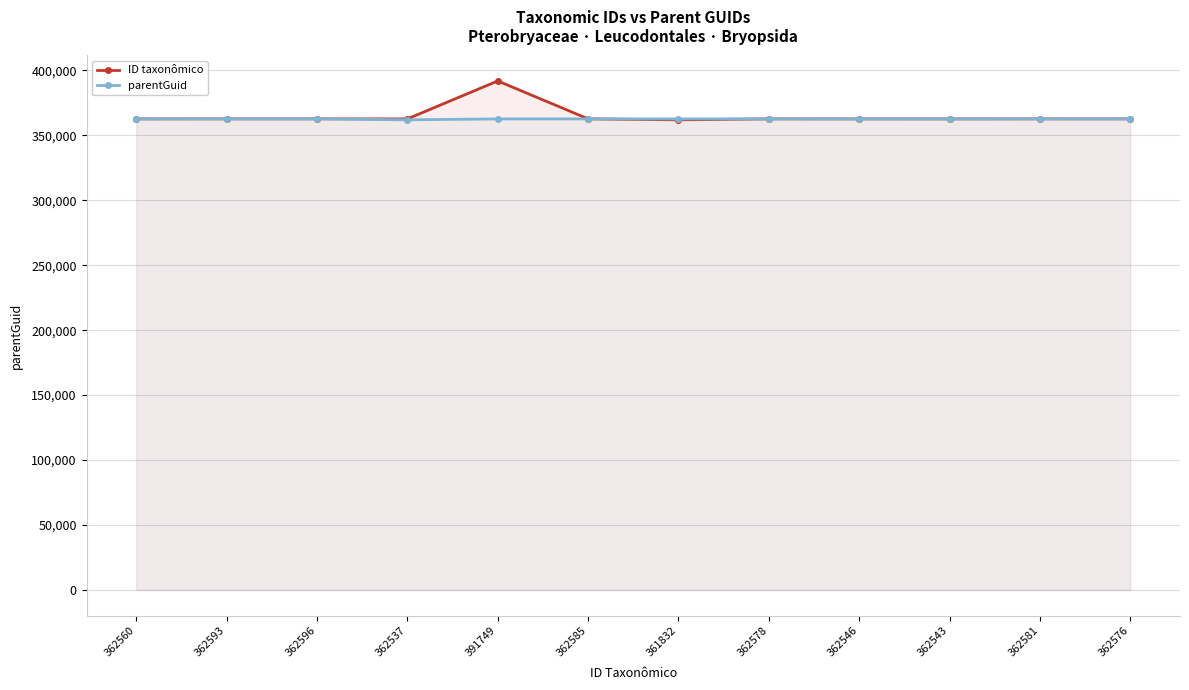

At how many categories does at least one series exceed 383905?

1